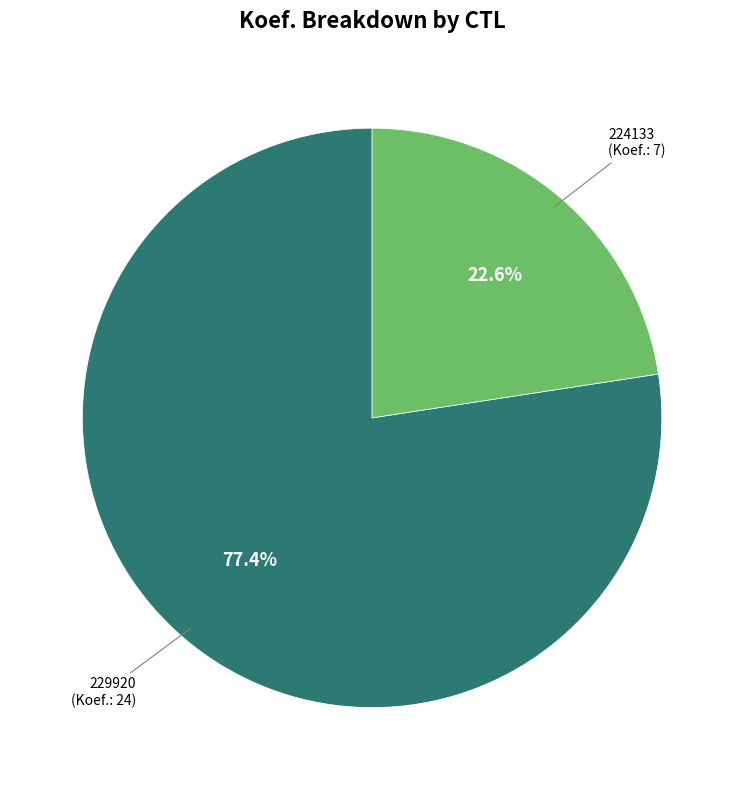

Does any single category account for the majority?

Yes